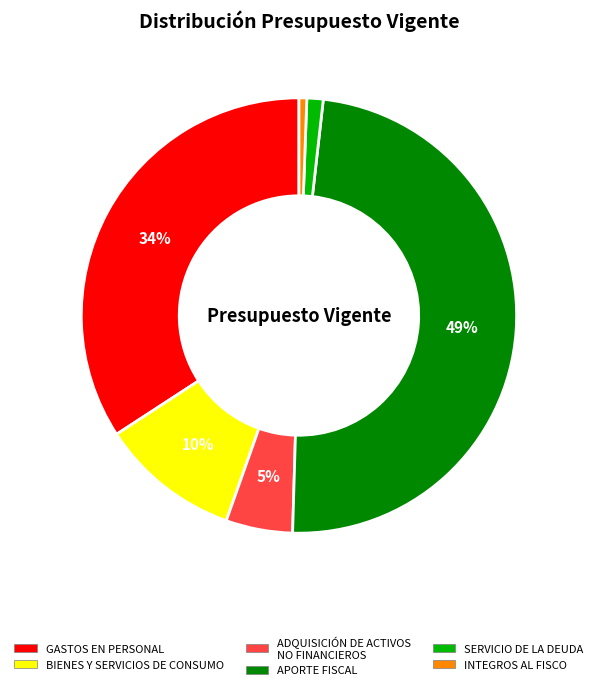

Approximately how many times larger is the value at GASTOS EN PERSONAL compared to APORTE FISCAL?

0.7